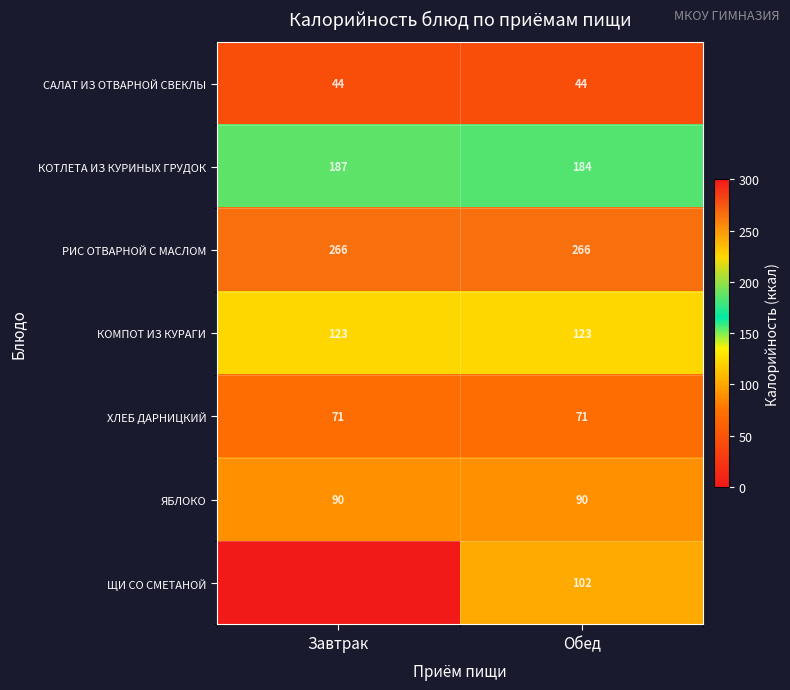

What is the minimum value for САЛАТ ИЗ ОТВАРНОЙ СВЕКЛЫ?

44